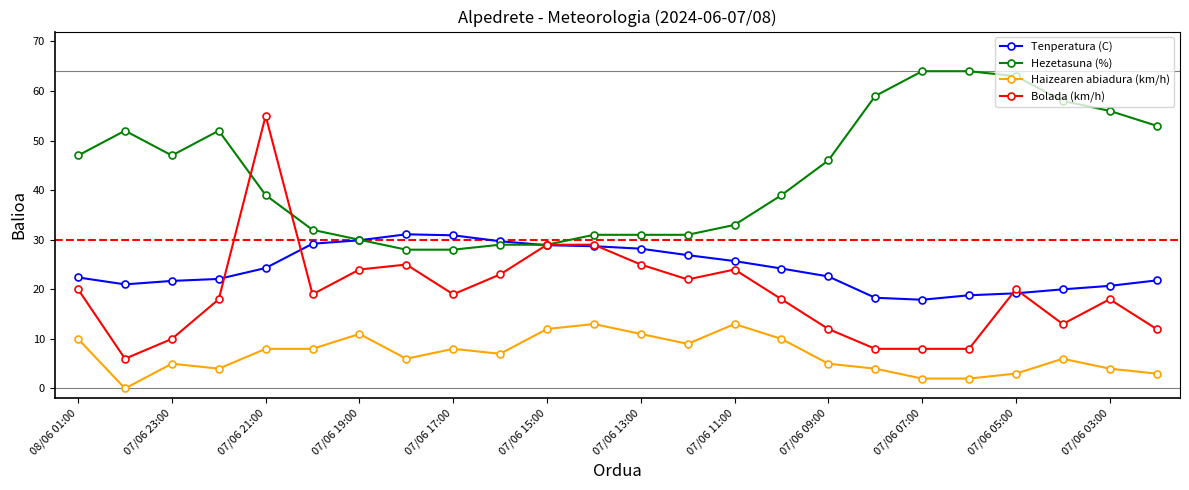

Which series has the largest total across all categories?

Hezetasuna (%)